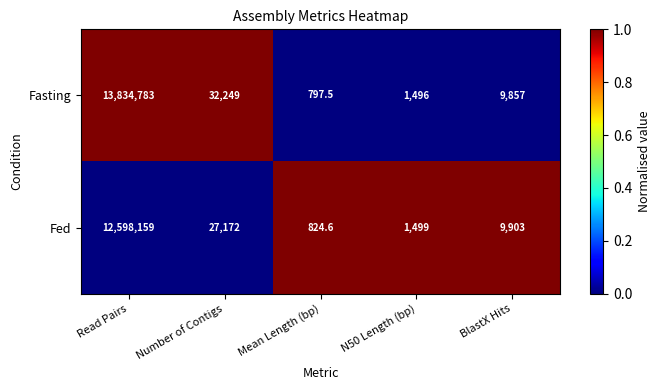

What is the maximum value for Fed?

12598159.0